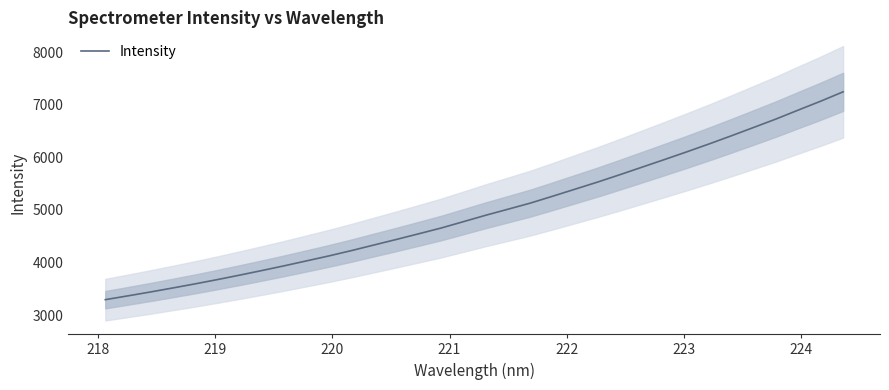

Reading right to left, what are all the values shown in this chart?

7244.2	7066.9	6898.7	6728.5	6568.2	6409.3	6254.2	6103.8	5957.2	5813.0	5668.8	5528.4	5394.7	5261.1	5130.2	5013.9	4898.7	4776.8	4655.4	4546.5	4438.8	4333.6	4228.0	4127.5	4033.2	3939.4	3849.3	3761.4	3676.4	3594.6	3516.7	3440.4	3367.2	3295.7